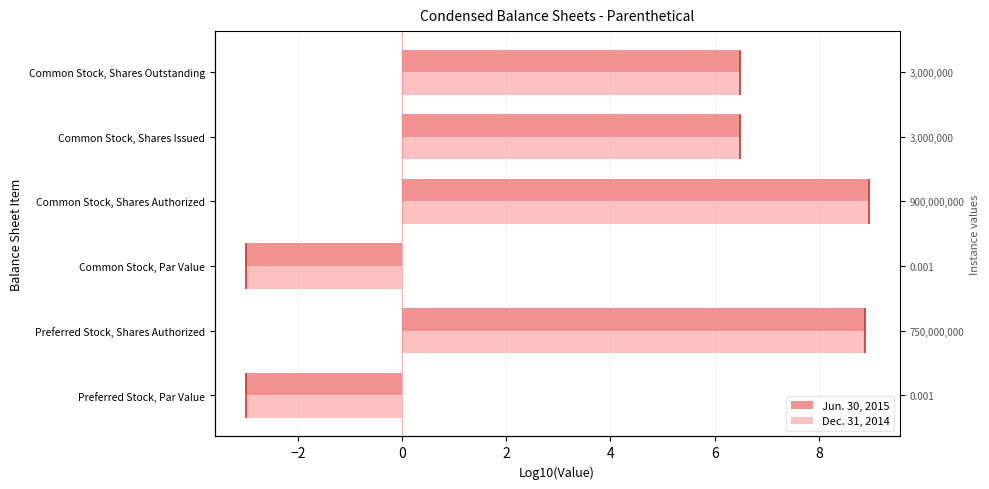

The value of Dec. 31, 2014 at Common Stock, Par Value is -0.8. True or false?

False